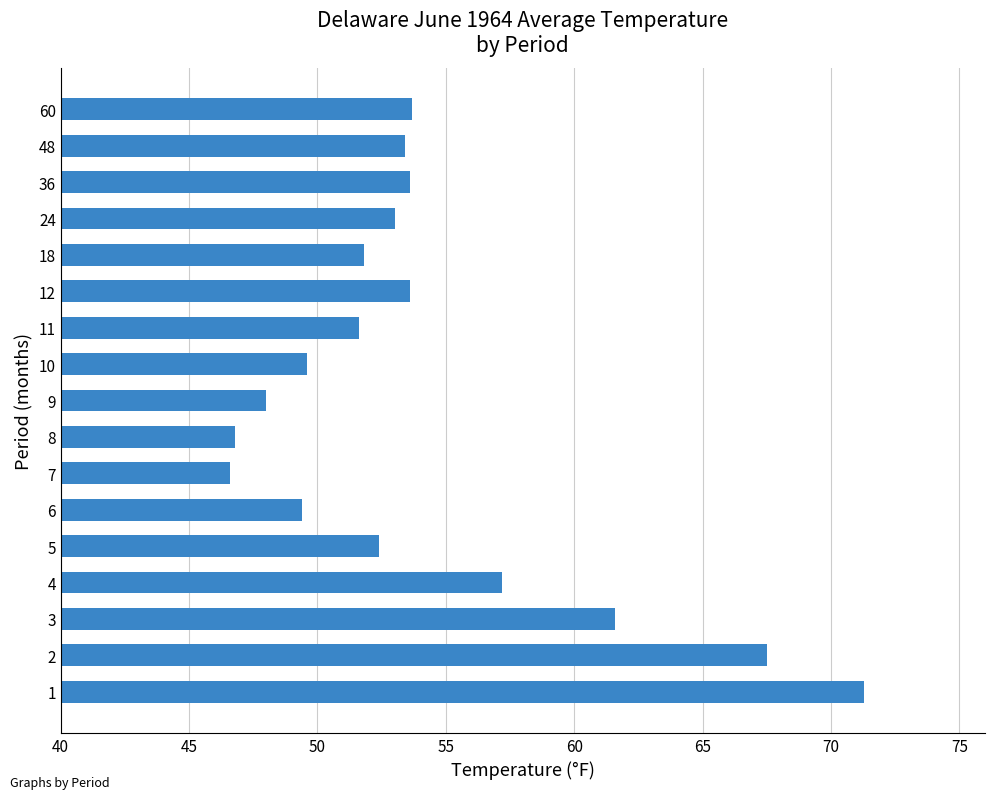

How many bars are there in total?

17